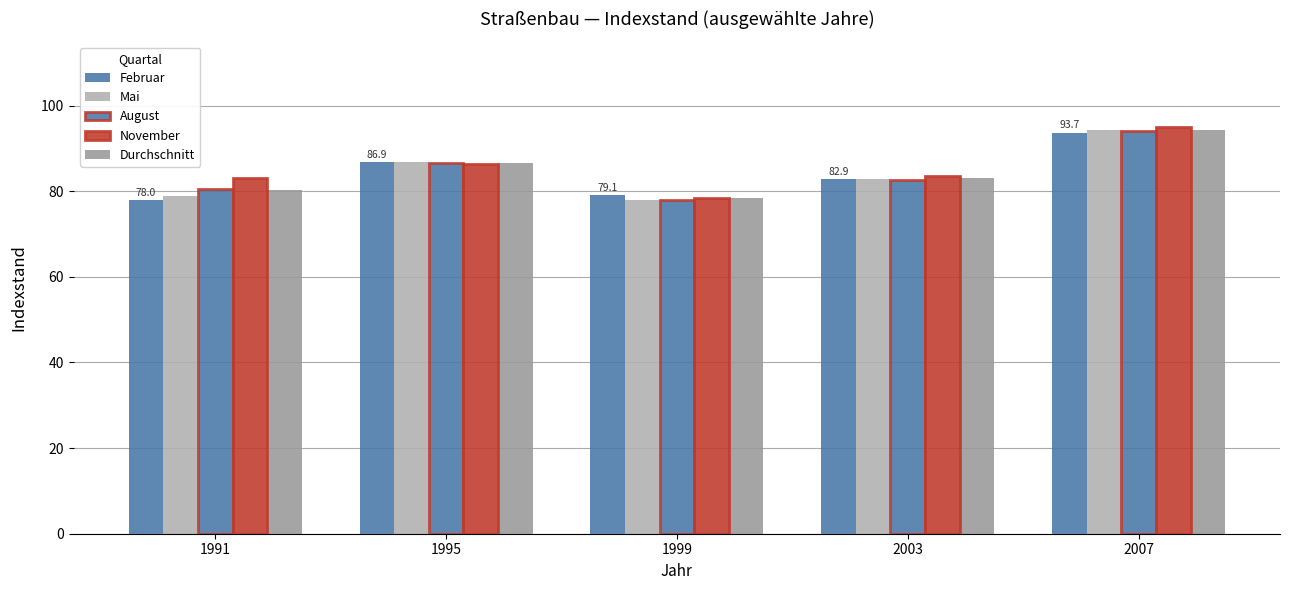

Which category has the highest value in the Mai series?

2007